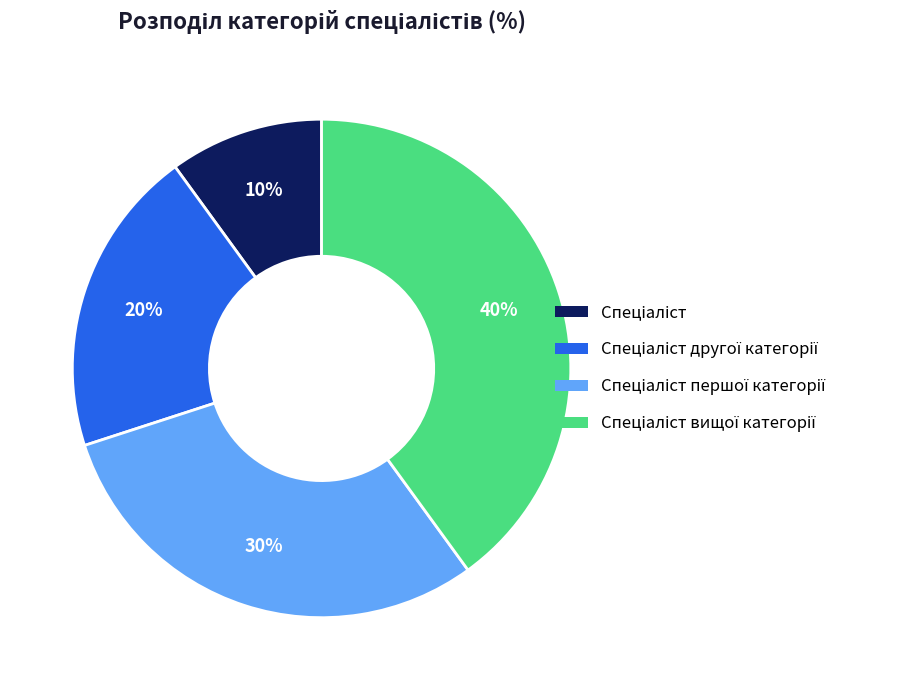

Is there a majority slice in this chart?

No